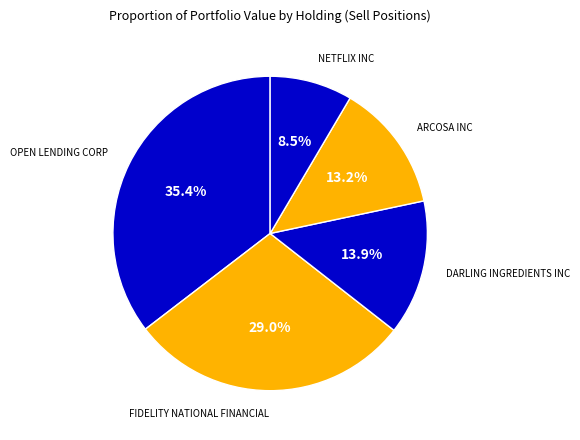

Which slice is the largest?

OPEN LENDING CORP